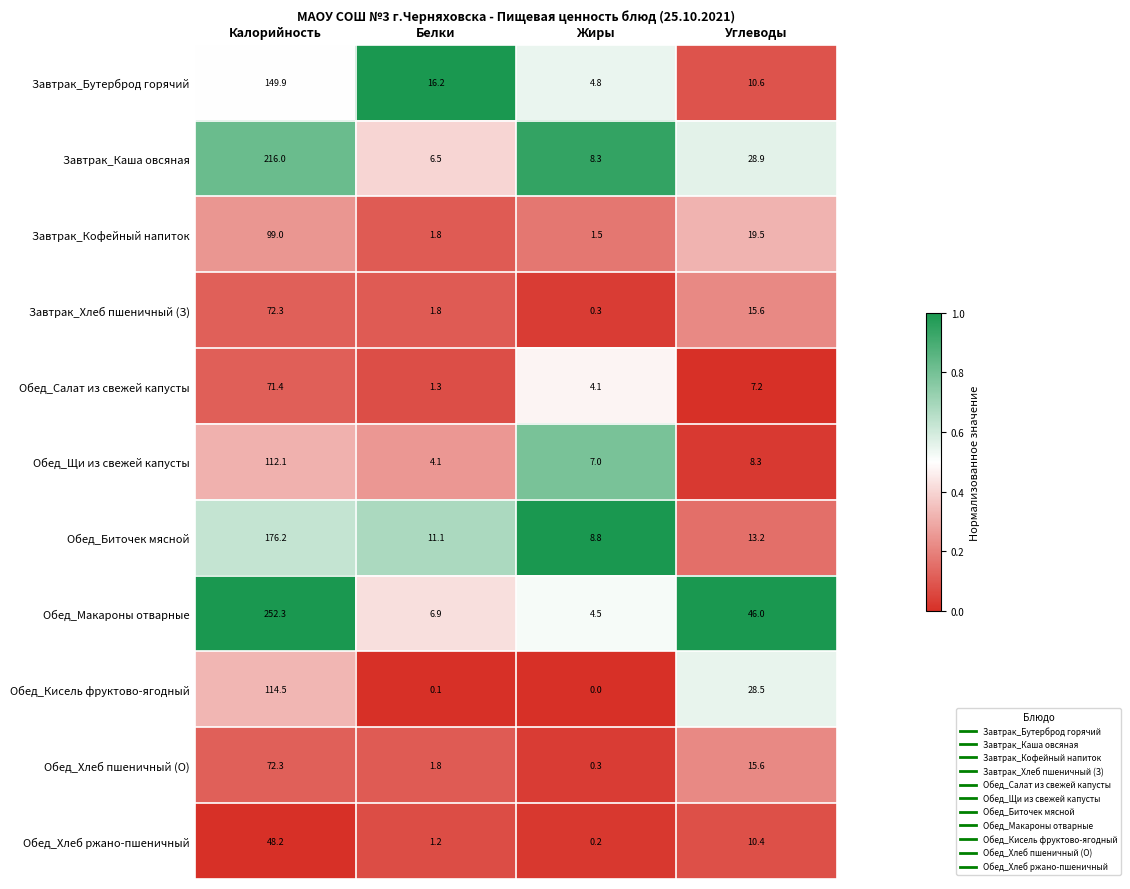

What is the maximum value for Обед_Биточек мясной?

176.2